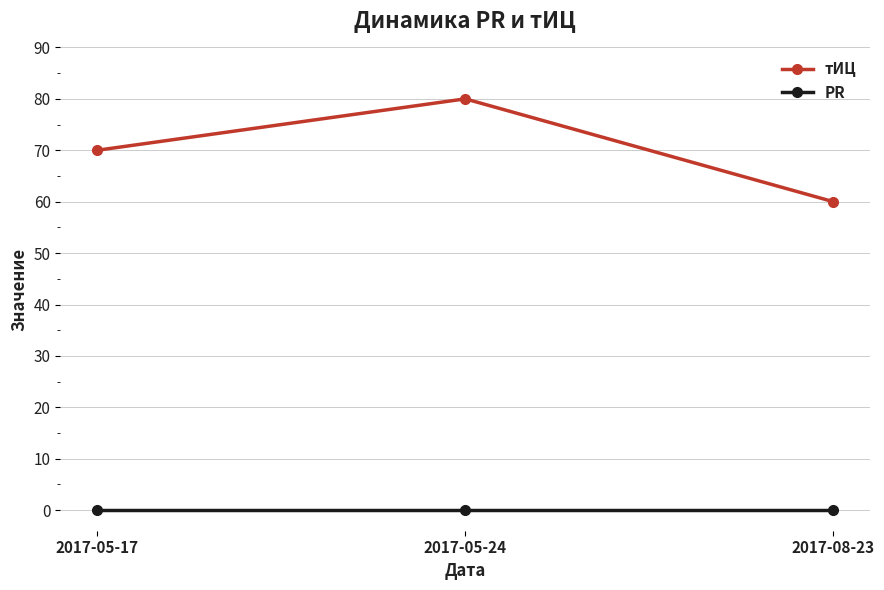

What is the greatest value displayed?

80